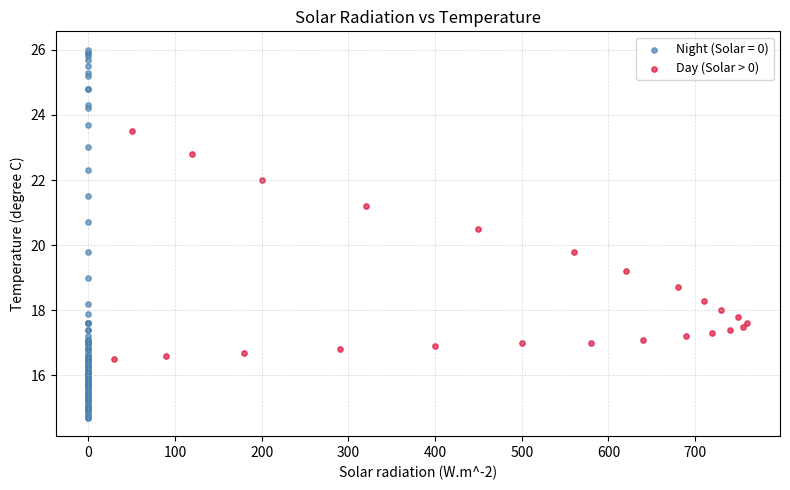

Which series has the widest spread of Y values?

Night (Solar = 0)